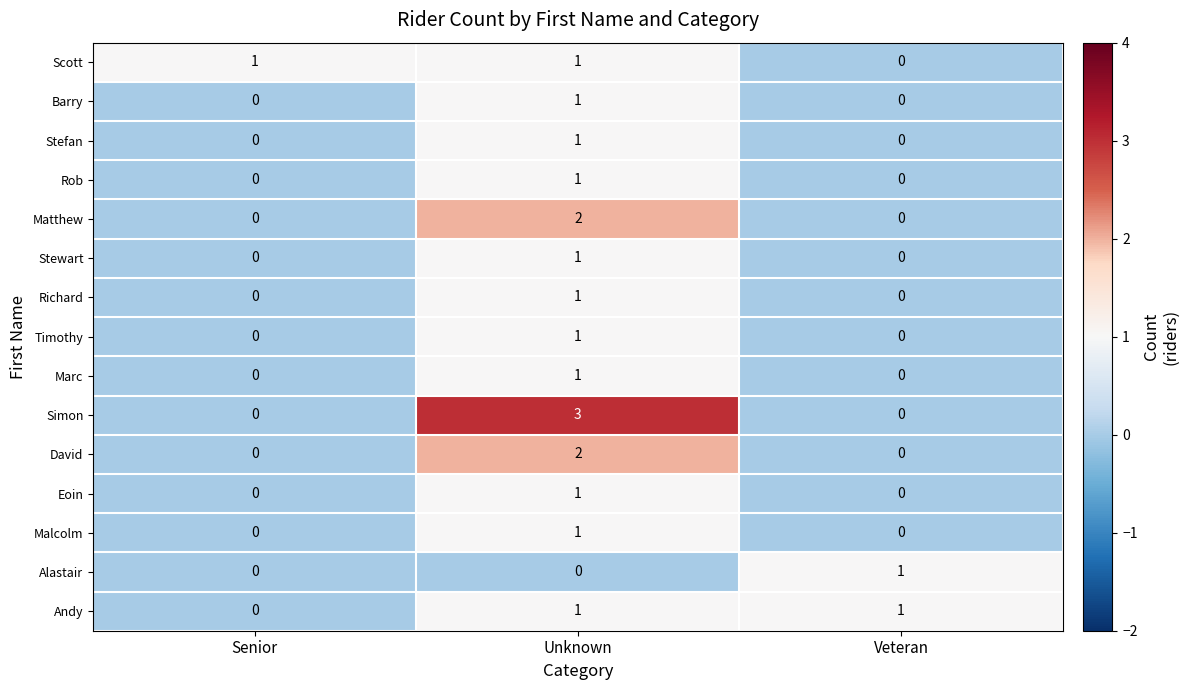

The value of Richard at Veteran is 1. True or false?

False